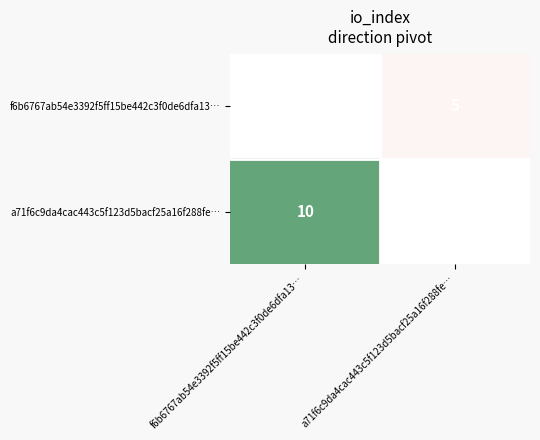

Is it true that a71f6c9da4cac443c5f123d5bacf25a16f288fe… equals 3 at f6b6767ab54e3392f5ff15be442c3f0de6dfa13…?

False